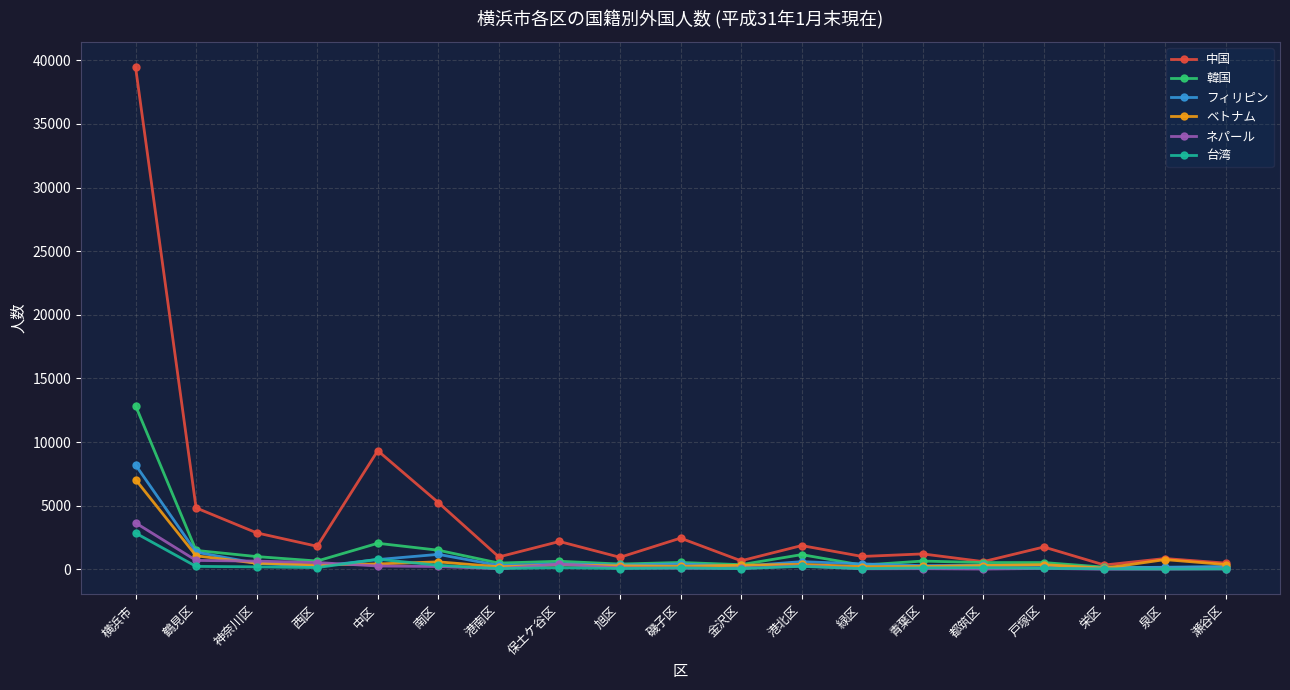

How many lines are shown in the chart?

6